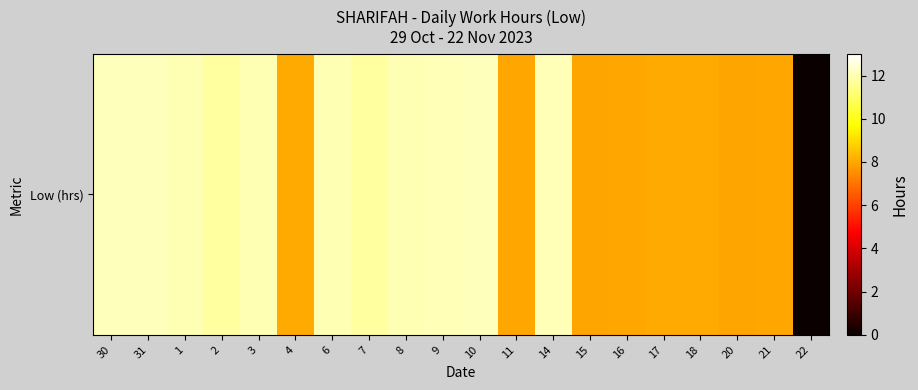

The chart shows a value of 12.0 at 6. True or false?

True